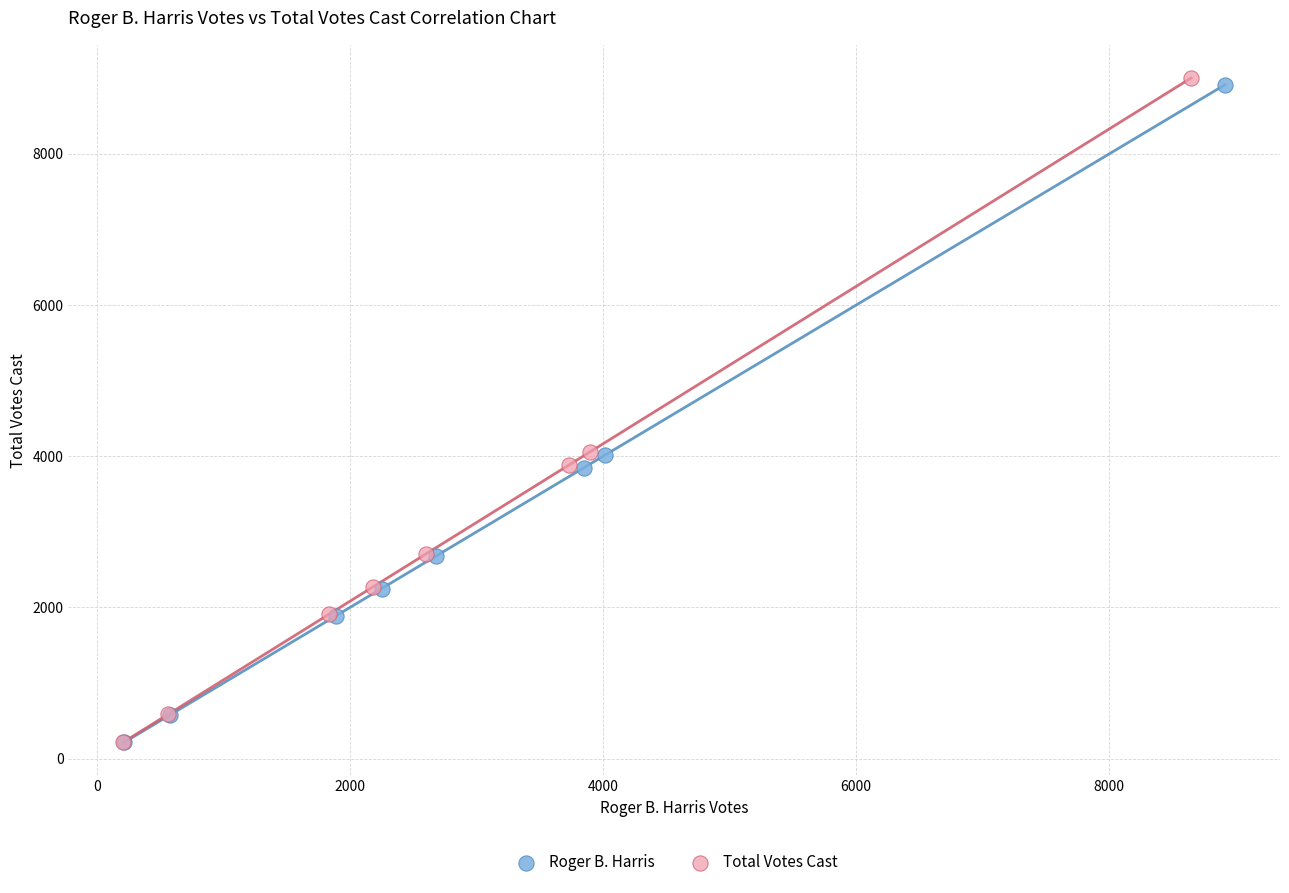

Which series has the largest Y range (max minus min)?

Total Votes Cast